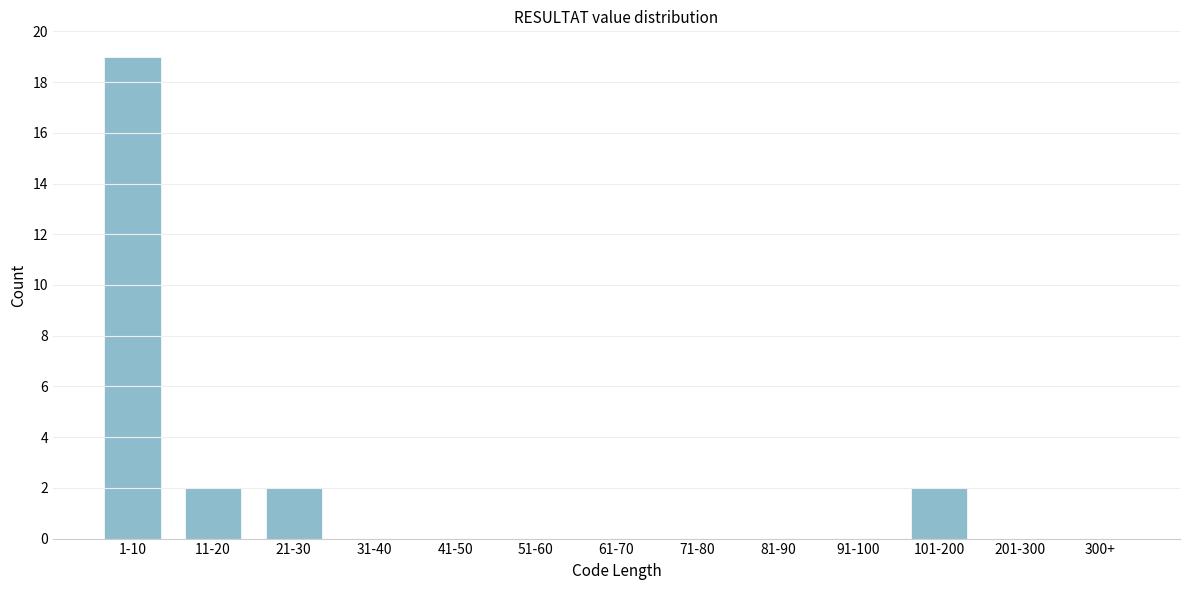

Reading left to right, what are all the values shown in this chart?

1-10=19	11-20=2	21-30=2	31-40=0	41-50=0	51-60=0	61-70=0	71-80=0	81-90=0	91-100=0	101-200=2	201-300=0	300+=0